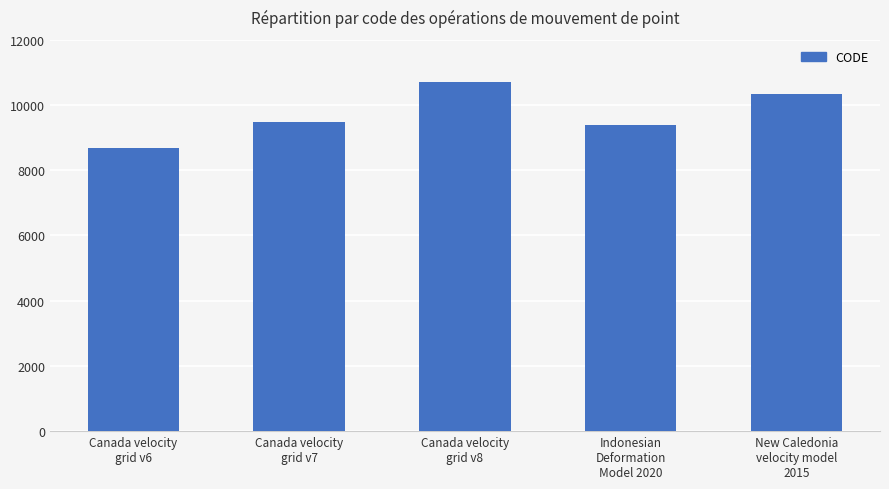

How many values are below 9483?

2